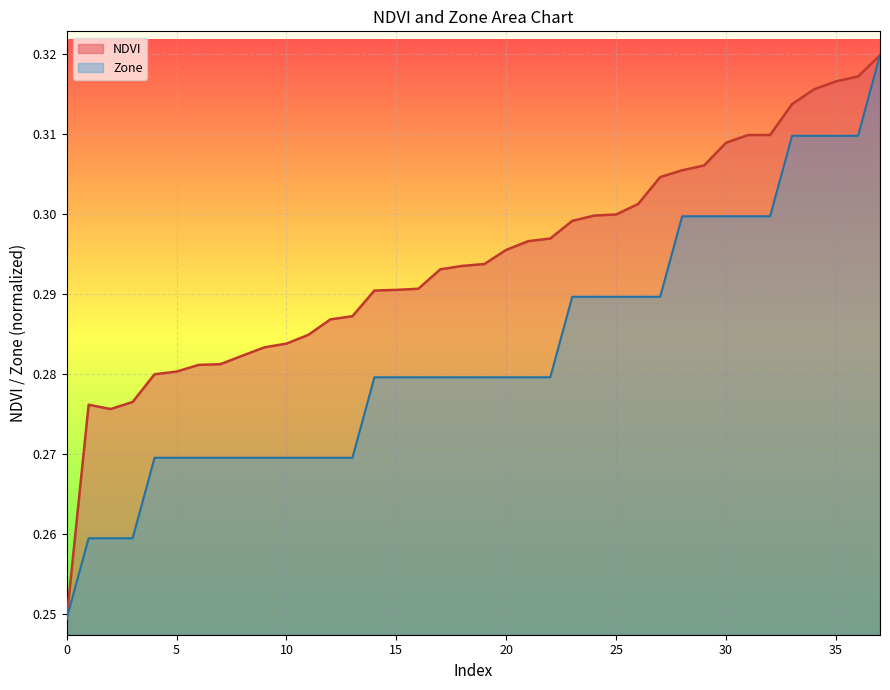

Count the number of data series in this chart.

2